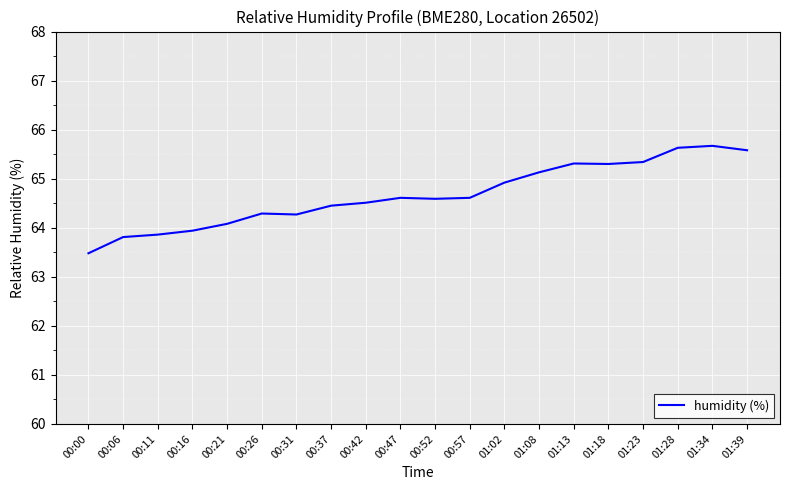

What position from the left is 00:00?

1